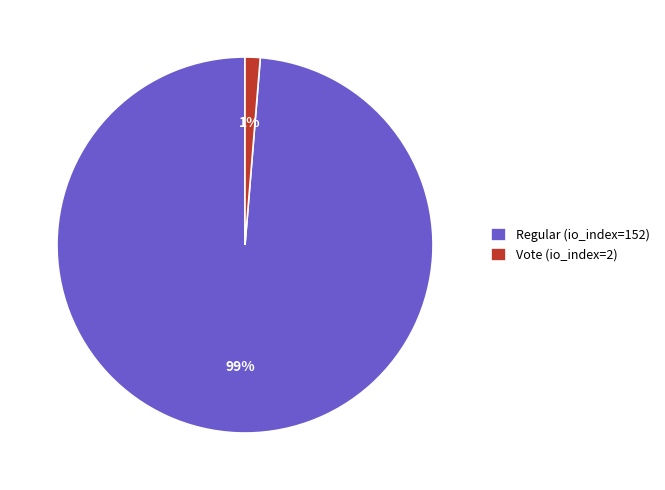

What is the smallest slice in the pie chart?

Vote (io_index=2)